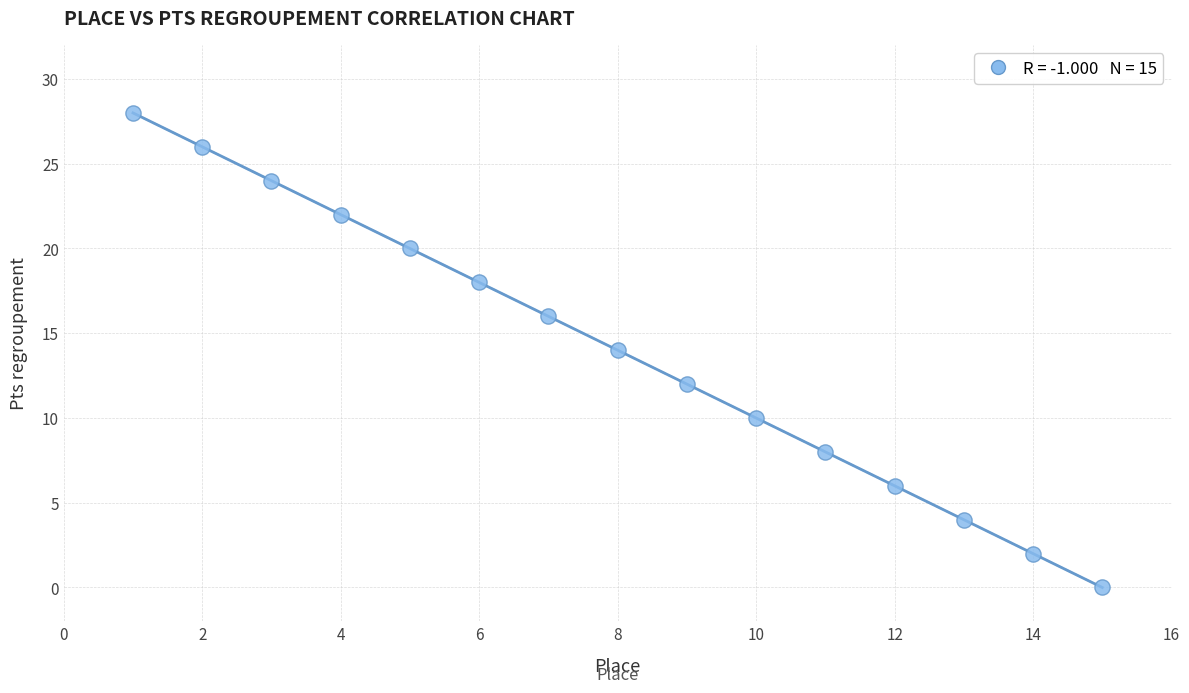

What is the range of X values (max minus min)?

14